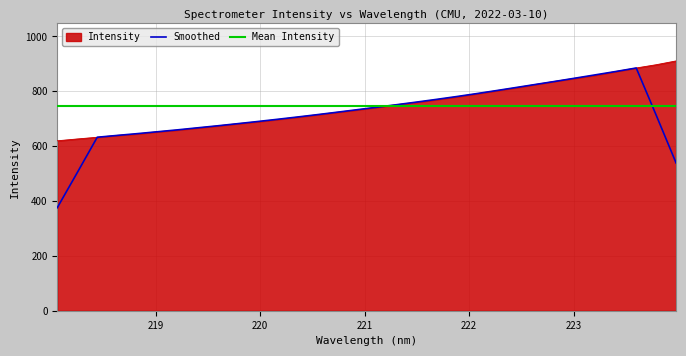

What is the lowest value of the Intensity series?

619.5